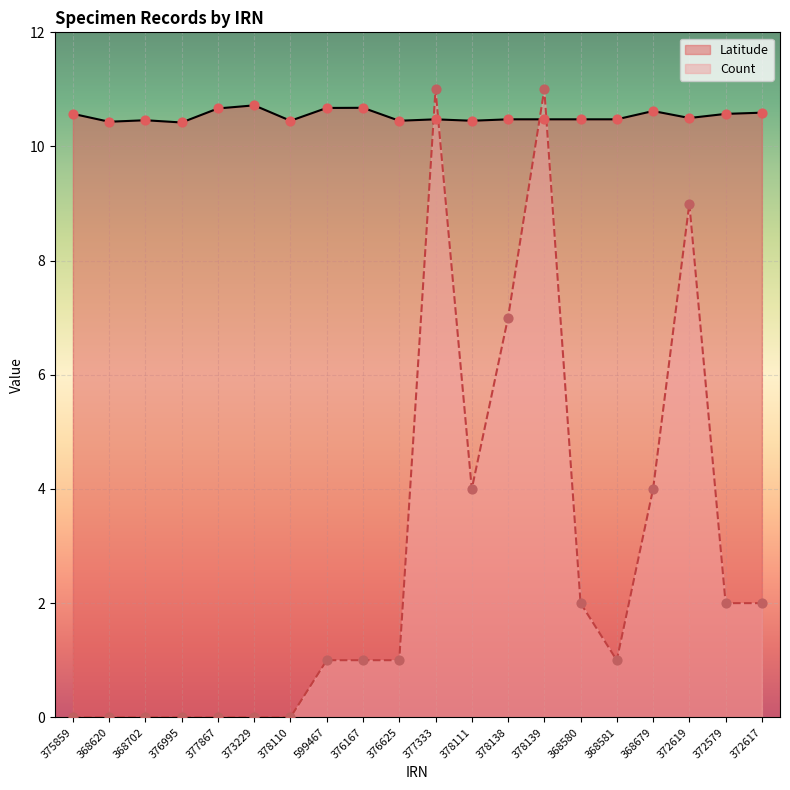

Which series has the largest total across all categories?

Latitude